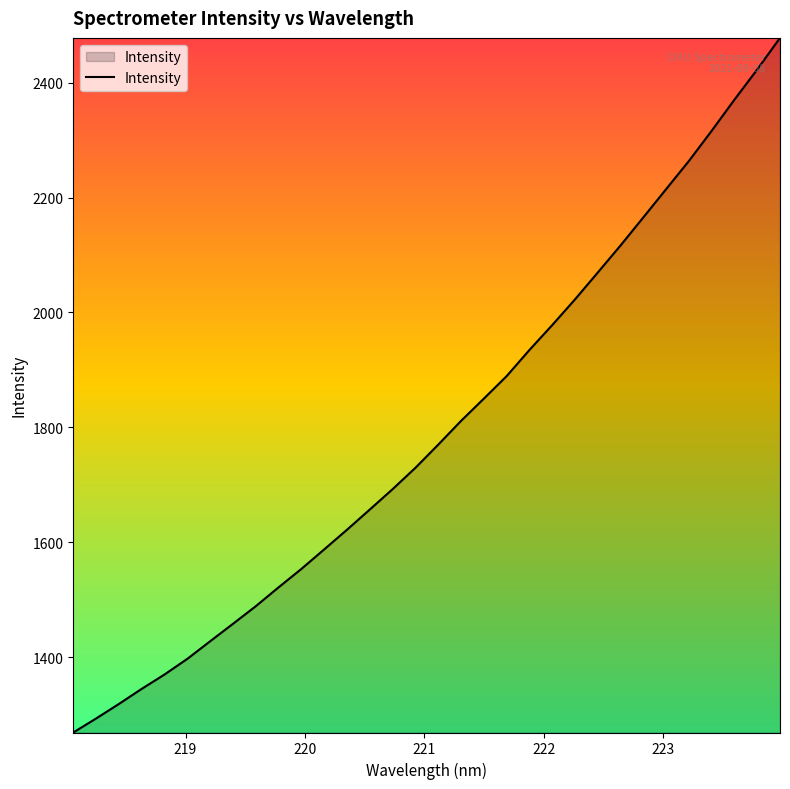

What is the maximum value shown in the chart?

2477.9